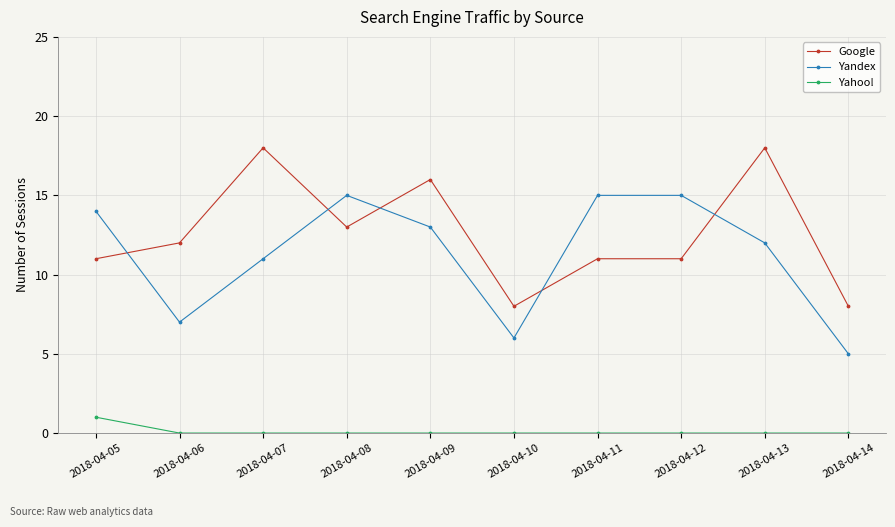

List the series in order of their peak value, highest first.

Google, Yandex, Yahoo!